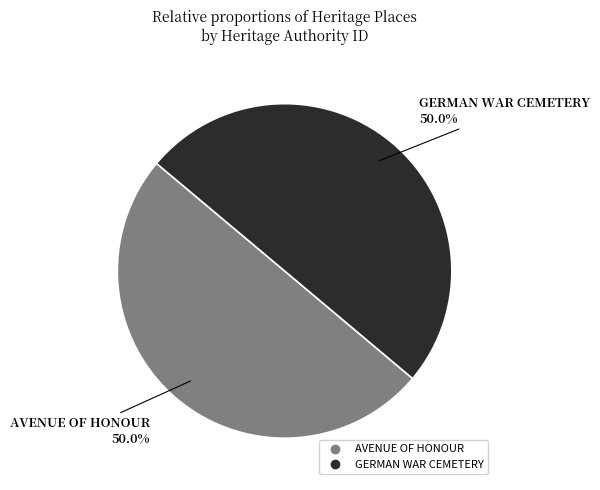

To the nearest percent, what is the average slice percentage?

50%